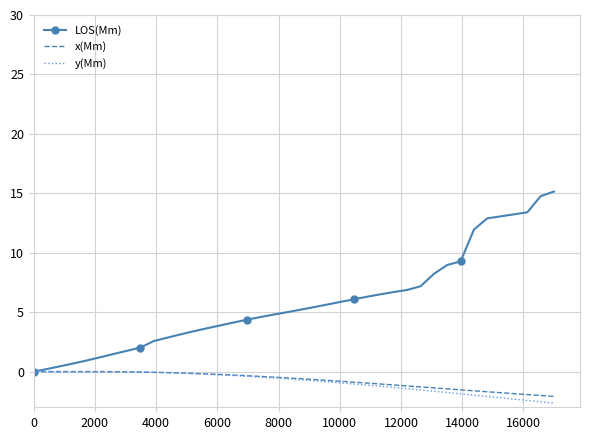

Which series has the largest total across all categories?

LOS(Mm)